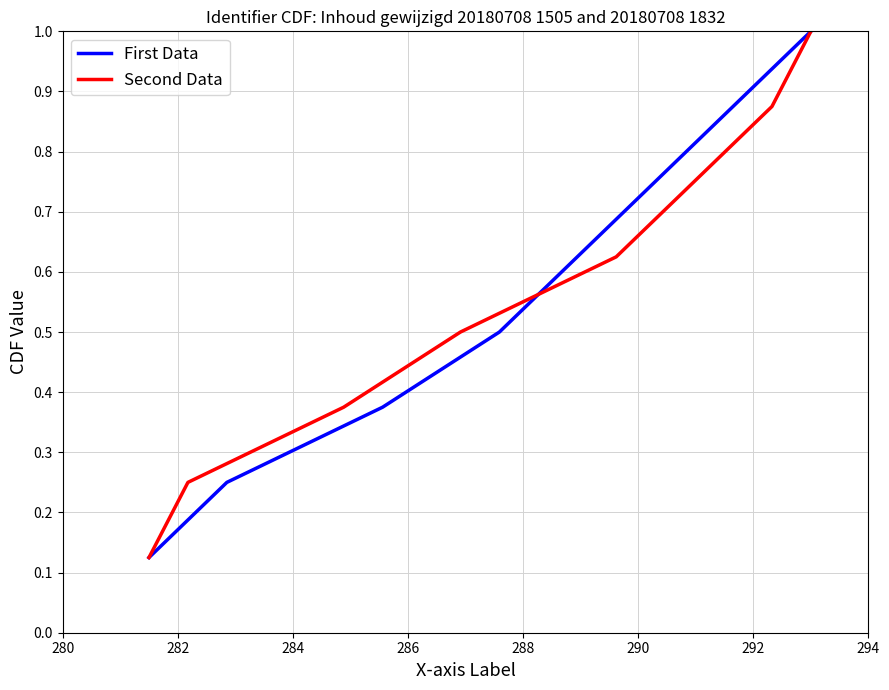

Reading right to left, what are all the values shown in this chart?

First Data: 1.0	0.9	0.8	0.6	0.5	0.4	0.2	0.1
Second Data: 1.0	0.9	0.8	0.6	0.5	0.4	0.2	0.1